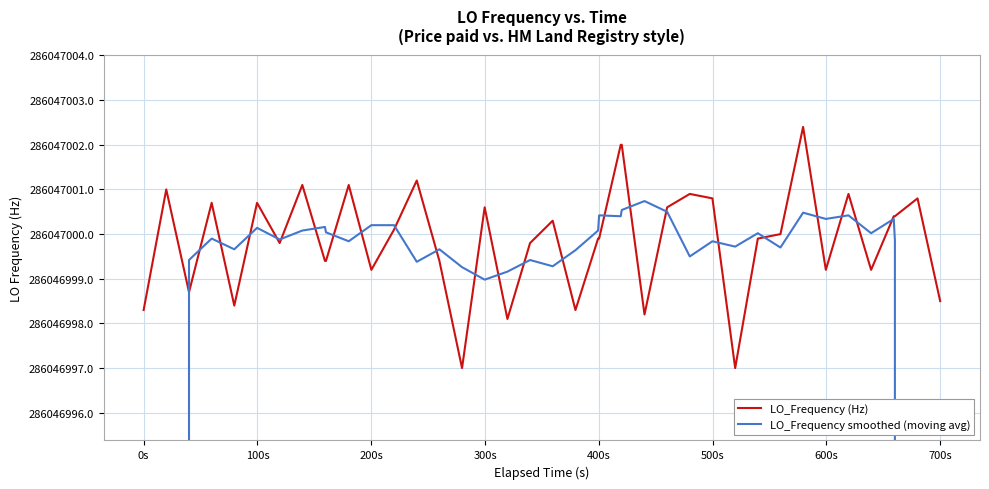

List the series in order of their peak value, highest first.

LO_Frequency (Hz), LO_Frequency smoothed (moving avg)